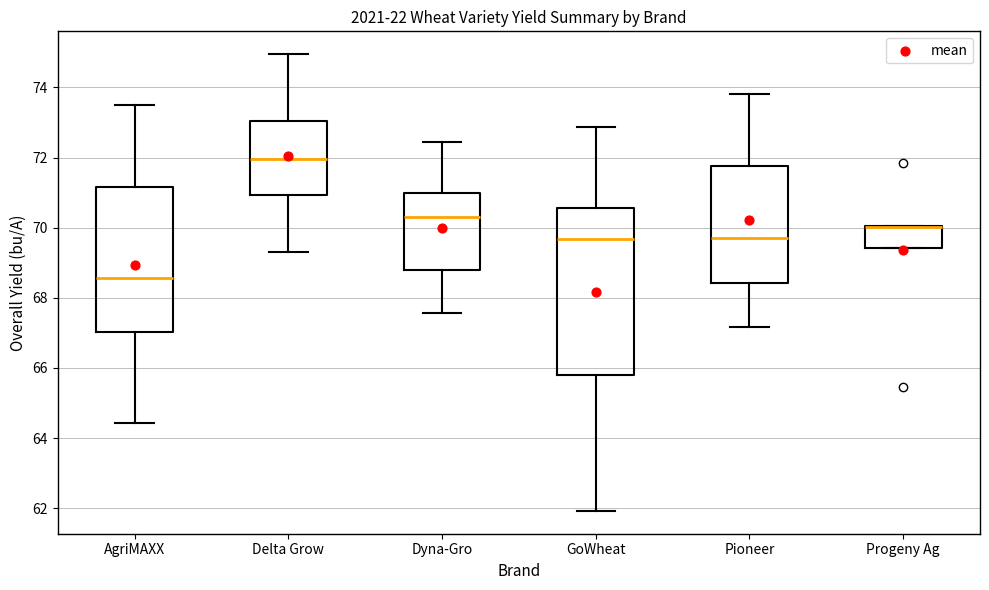

Reading left to right, read every box against the y-axis: the position of its median line, the range the box covers, and the ends of its whiskers. The values are not printed on the chart, so give them approximately, as read against the axis.

AgriMAXX: median 68.6, box 67.0 to 71.2, whiskers 64.4 to 73.4
Delta Grow: median 72.0, box 71.0 to 73.0, whiskers 69.4 to 75.0
Dyna-Gro: median 70.4, box 68.8 to 71.0, whiskers 67.6 to 72.4
GoWheat: median 69.6, box 65.8 to 70.6, whiskers 62.0 to 72.8
Pioneer: median 69.6, box 68.4 to 71.8, whiskers 67.2 to 73.8
Progeny Ag: median 70.0 (drawn on the box's upper edge), box 69.4 to 70.0, whiskers 69.4 to 70.0